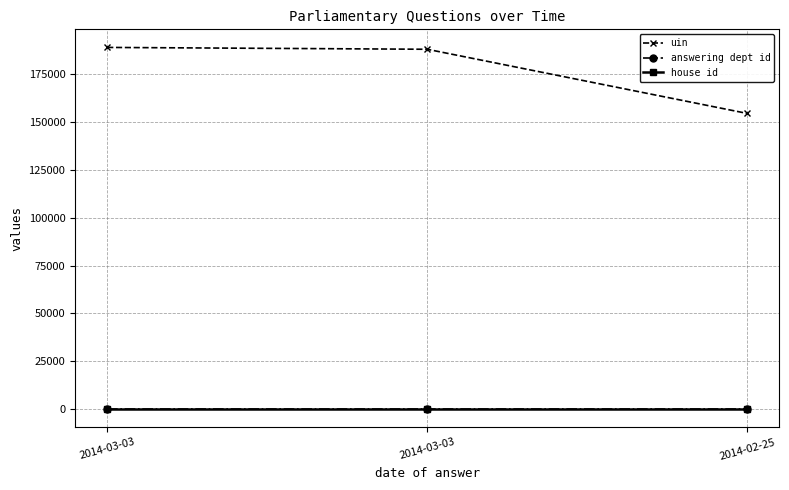

Which category has the lowest value in the uin series?

2014-02-25